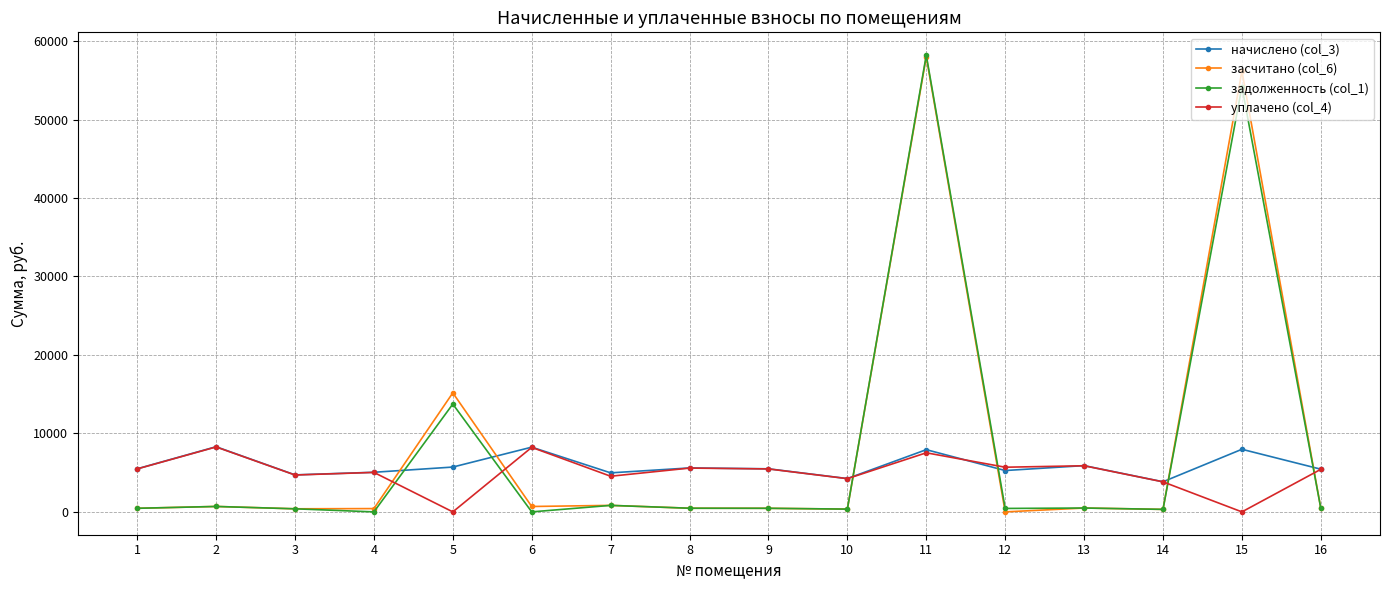

What is the highest value of the задолженность (col_1) series?

58205.6